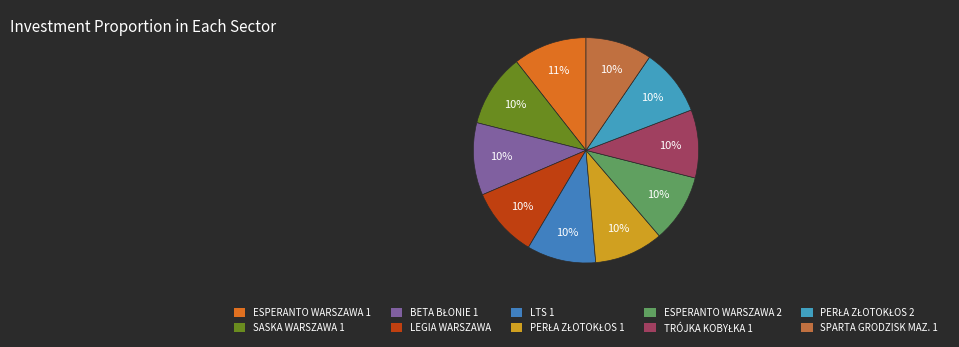

Which has a higher value, SPARTA GRODZISK MAZ. 1 or ESPERANTO WARSZAWA 2?

ESPERANTO WARSZAWA 2